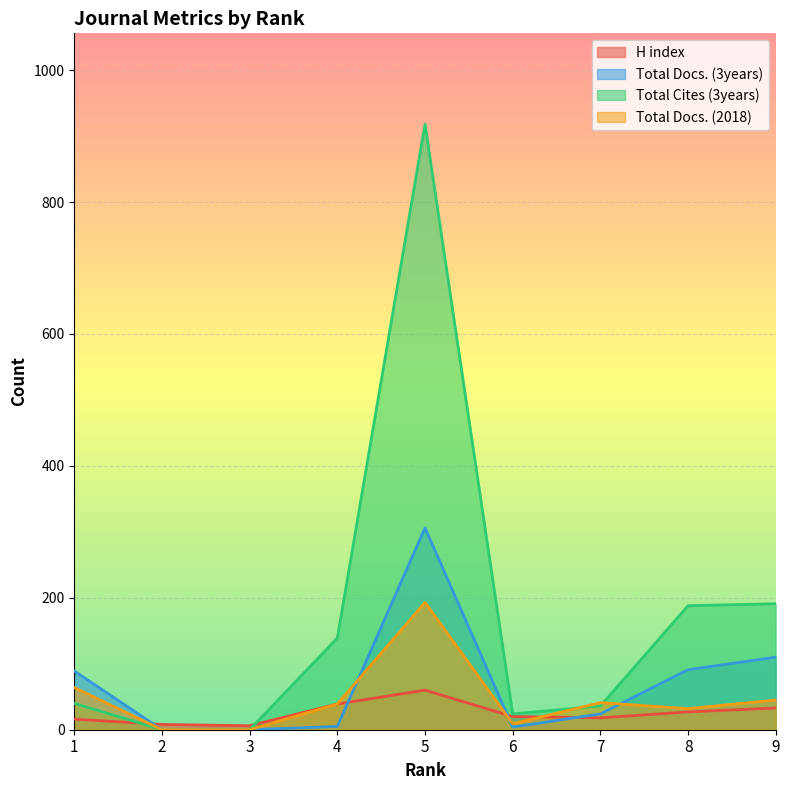

What is the difference between the highest and lowest values at 1?

73